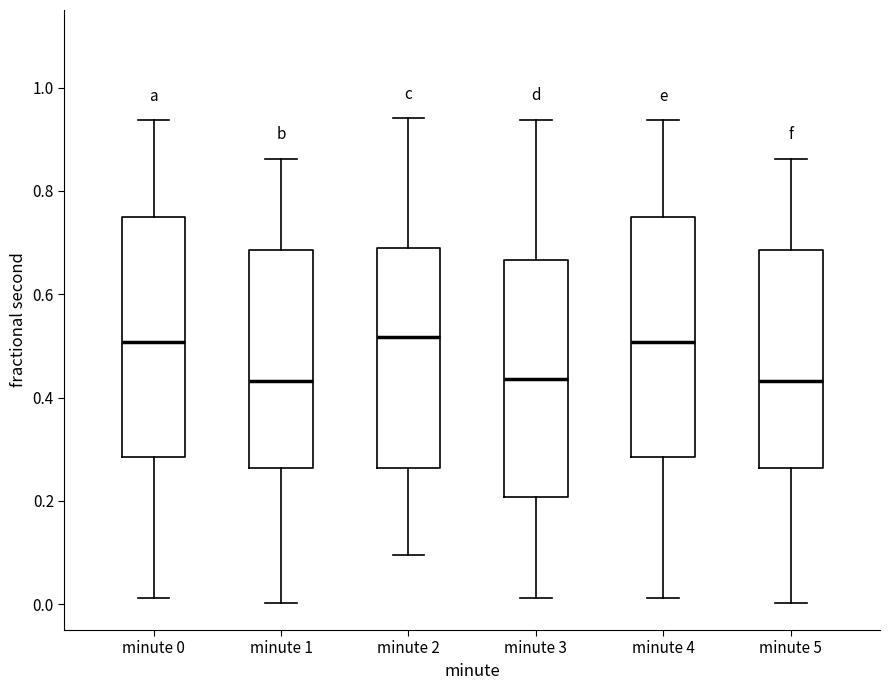

Where is the upper edge of the box for minute 5 on the y-axis? The values are not printed on the chart, so give them approximately, as read against the axis.

0.68